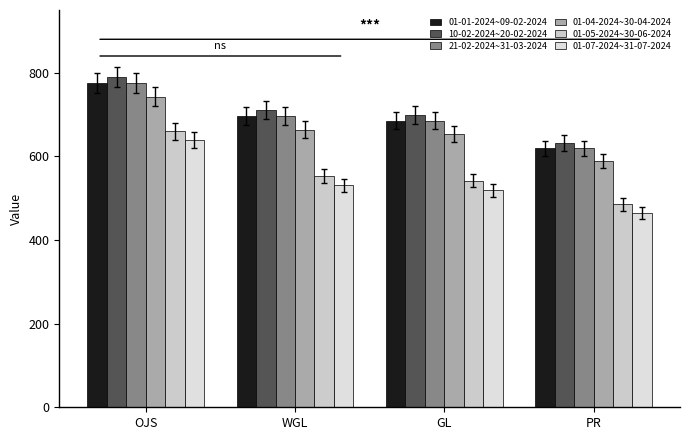

Is the value of 01-05-2024~30-06-2024 at WGL greater than the value of 01-01-2024~09-02-2024 at PR?

No